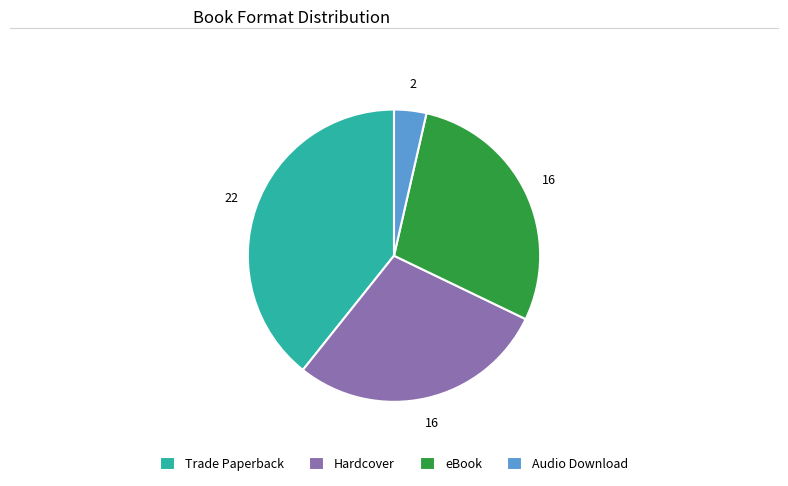

True or false: Trade Paperback accounts for 46% of the total.

False